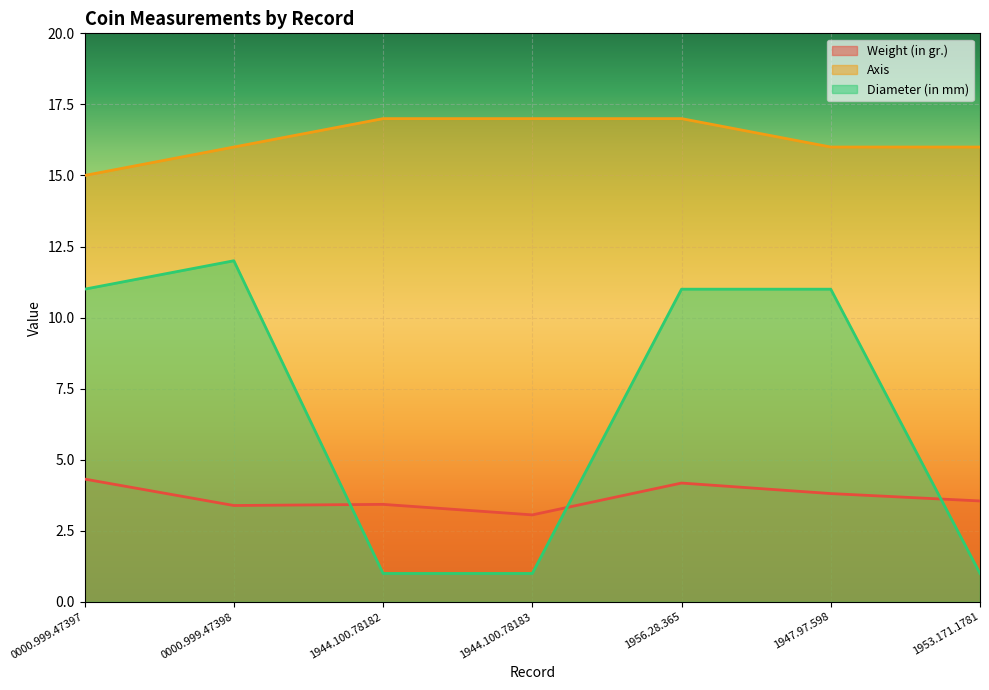

Reading left to right, list all the values displayed in this chart.

Weight (in gr.): 0000.999.47397=4.3	0000.999.47398=3.4	1944.100.78182=3.4	1944.100.78183=3.1	1956.28.365=4.2	1947.97.598=3.8	1953.171.1781=3.5
Axis: 0000.999.47397=15.0	0000.999.47398=16.0	1944.100.78182=17.0	1944.100.78183=17.0	1956.28.365=17.0	1947.97.598=16.0	1953.171.1781=16.0
Diameter (in mm): 0000.999.47397=11.0	0000.999.47398=12.0	1944.100.78182=1.0	1944.100.78183=1.0	1956.28.365=11.0	1947.97.598=11.0	1953.171.1781=1.0